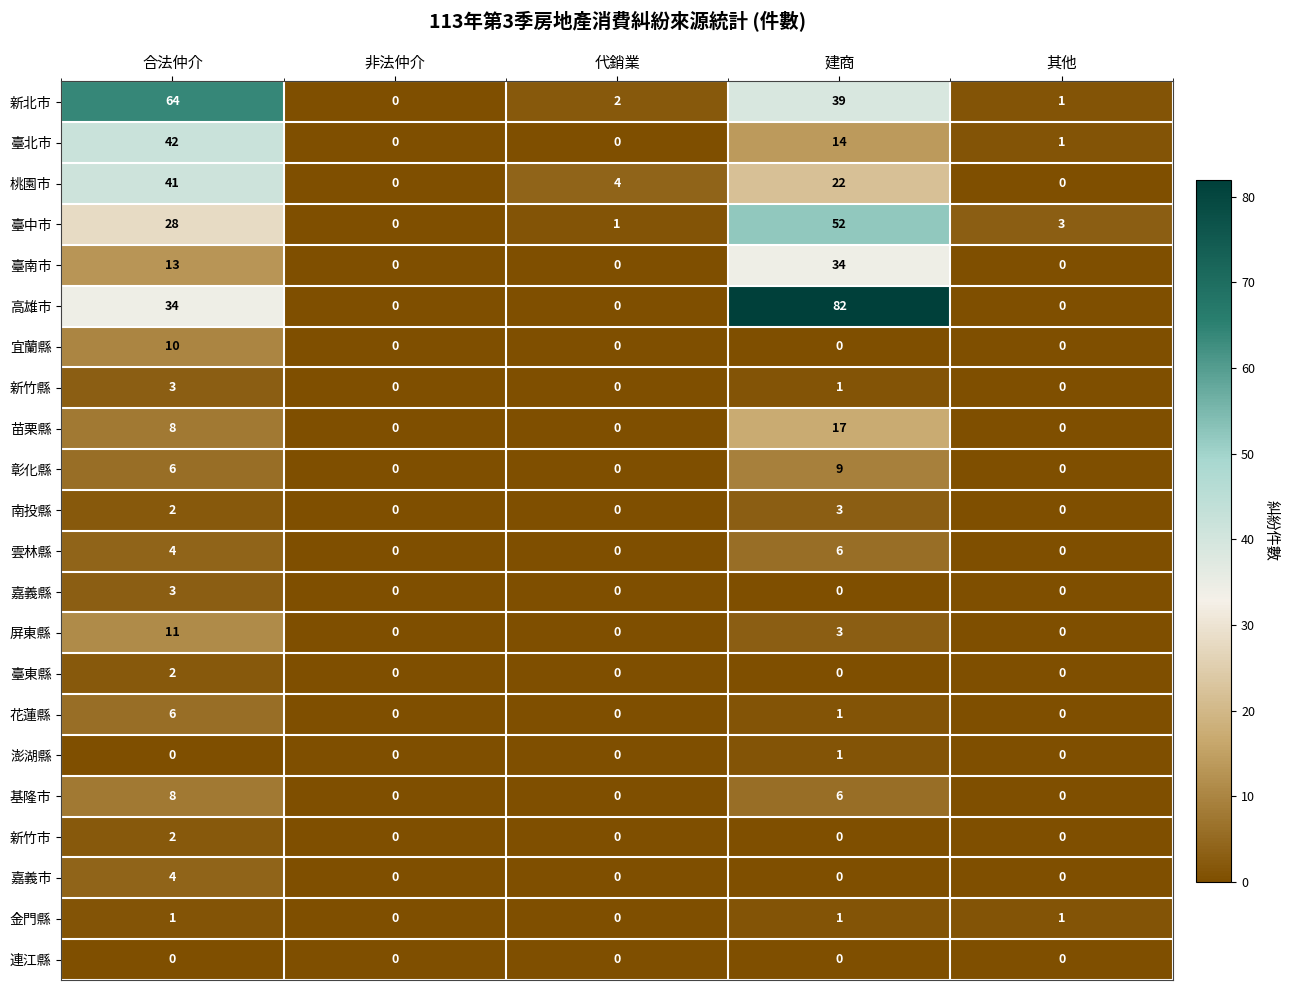

At which category is the sum across all series the highest?

合法仲介